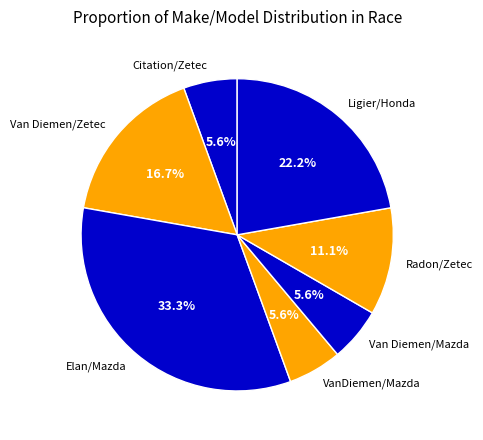

Is Elan/Mazda the majority of the pie?

No